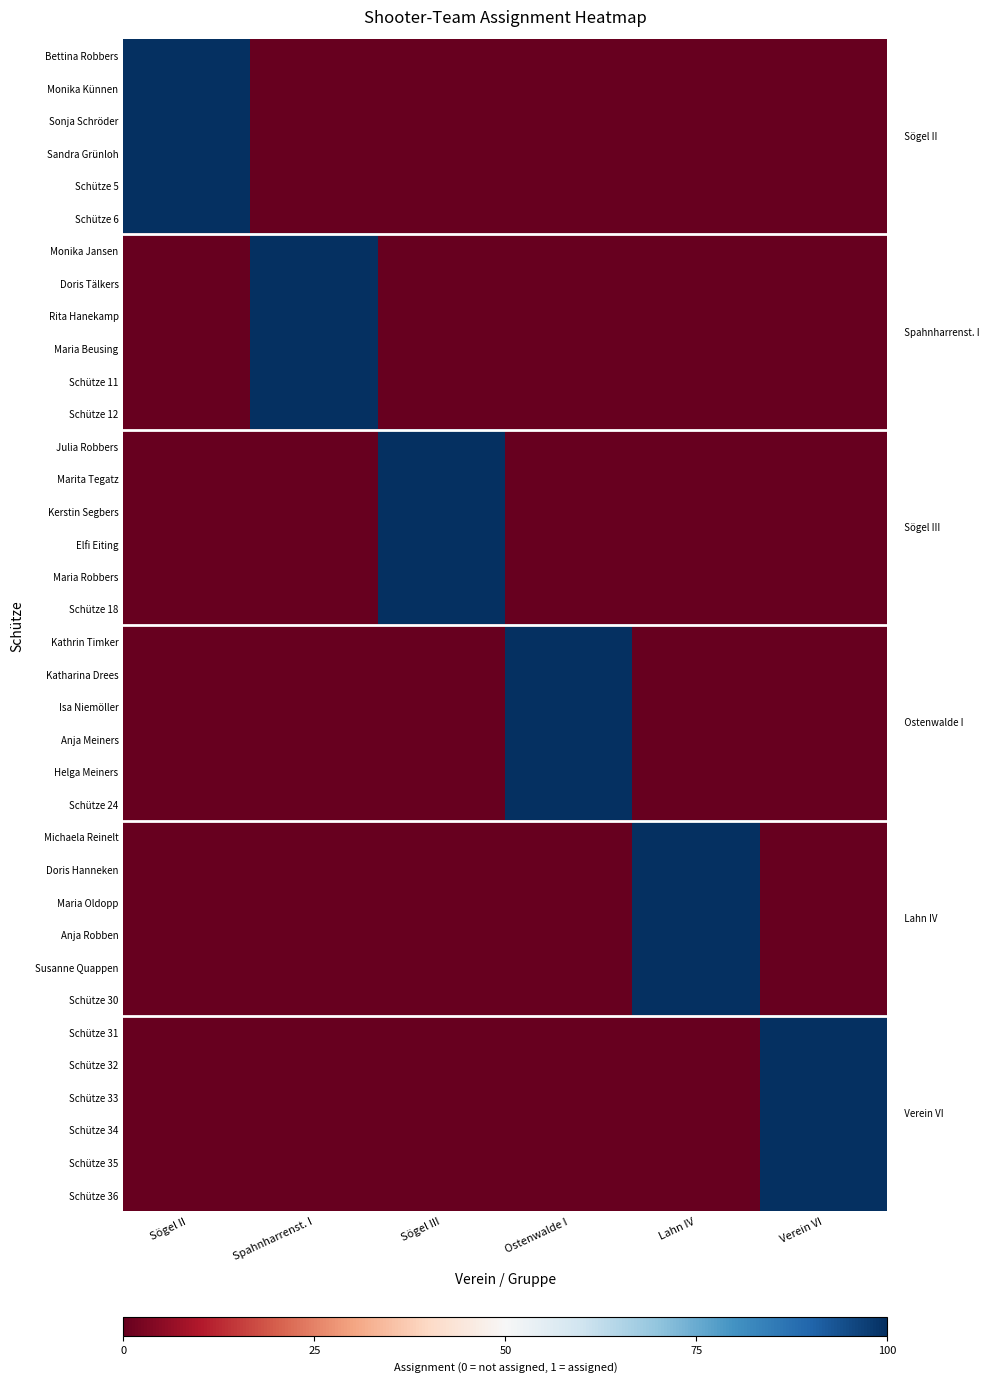

What is the maximum value shown in the chart?

1